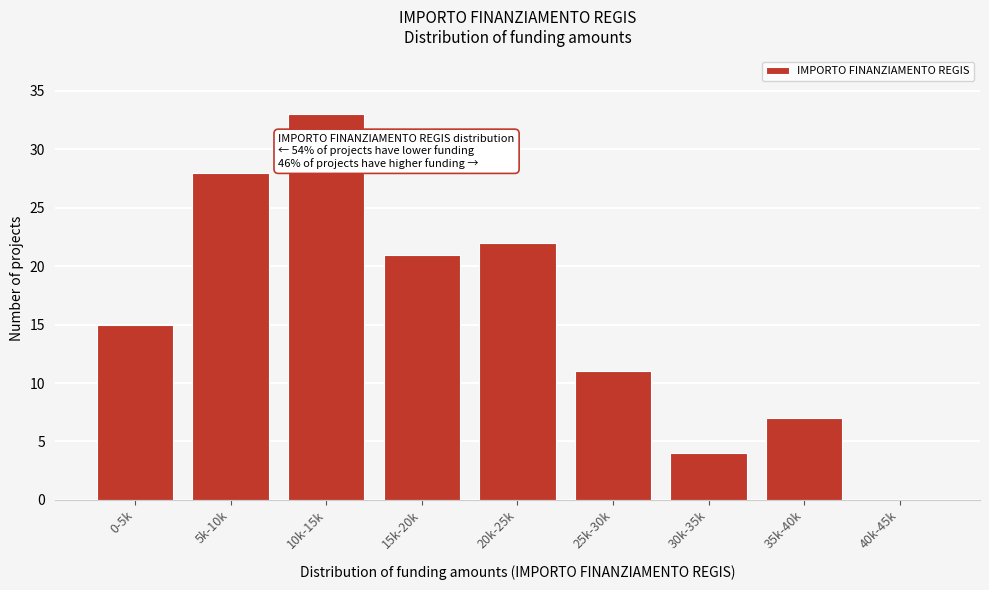

Reading right to left, what are all the values shown in this chart?

40k-45k=0	35k-40k=7	30k-35k=4	25k-30k=11	20k-25k=22	15k-20k=21	10k-15k=33	5k-10k=28	0-5k=15